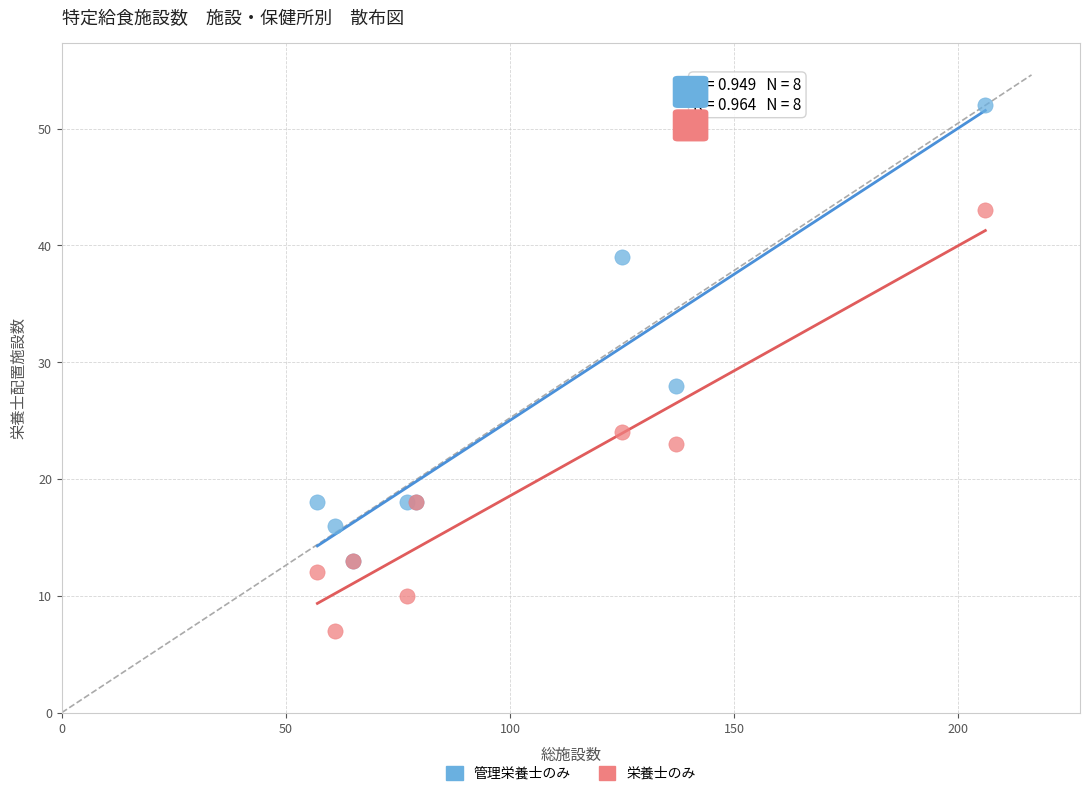

What are all the series names shown in the legend?

管理栄養士のみ, 栄養士のみ